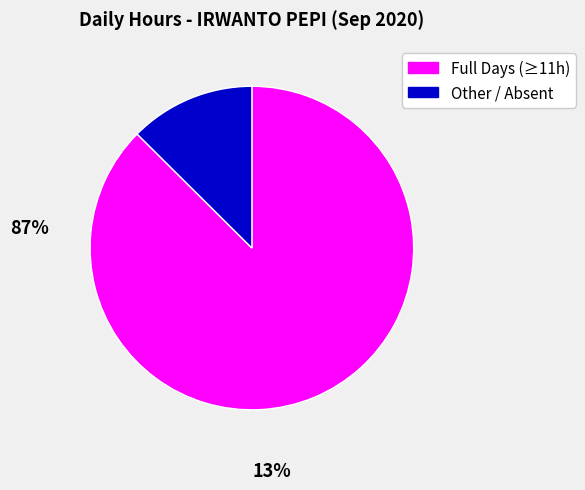

Does any single category account for the majority?

Yes